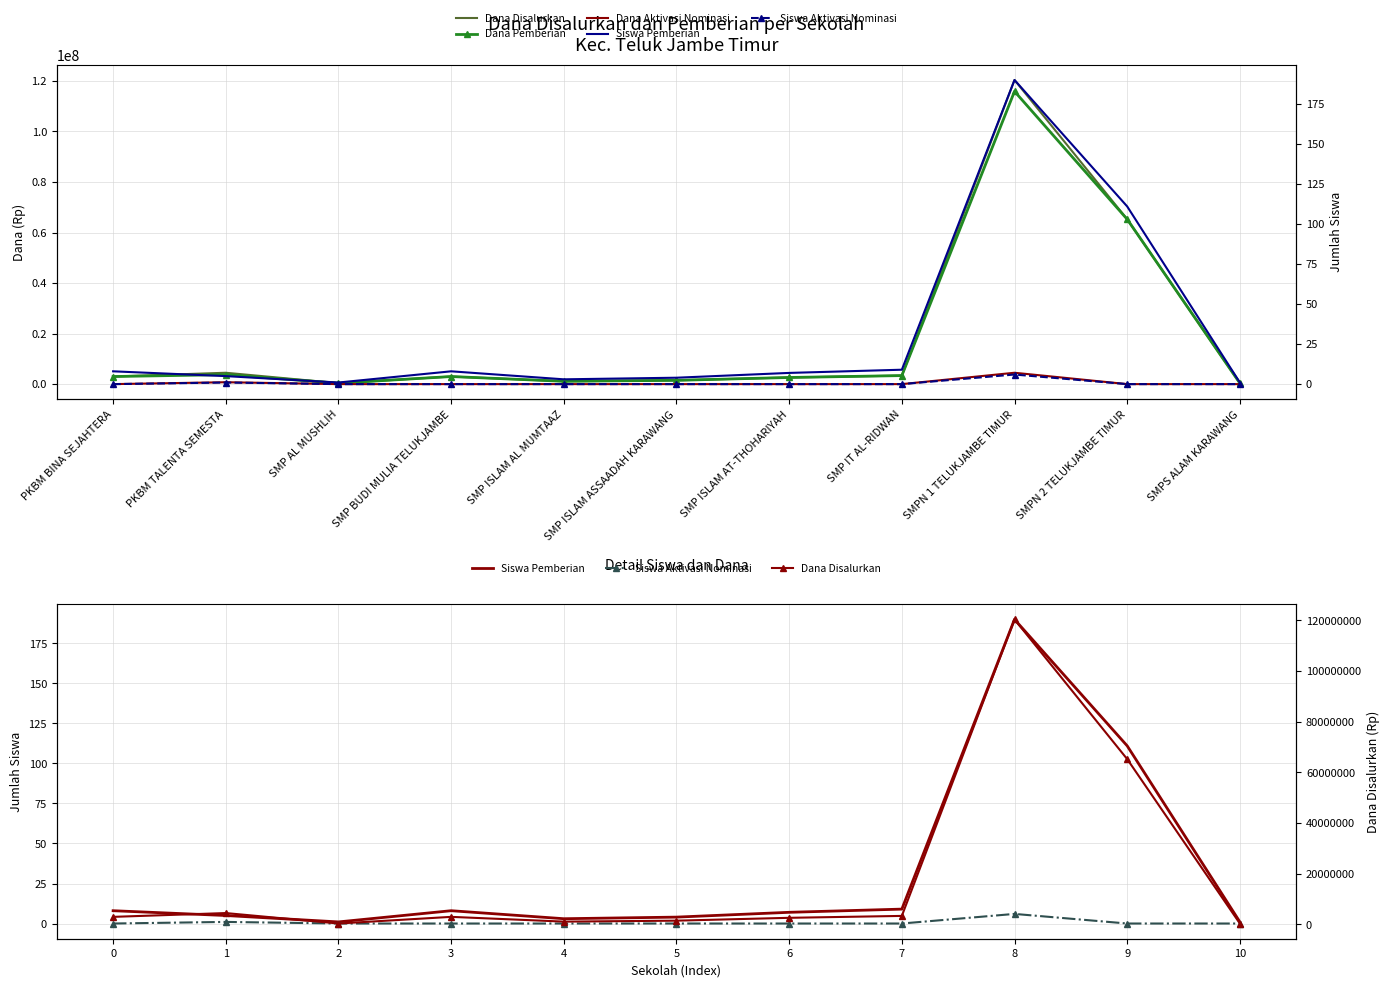

At which label does Siswa Aktivasi Nominasi reach its minimum?

PKBM BINA SEJAHTERA